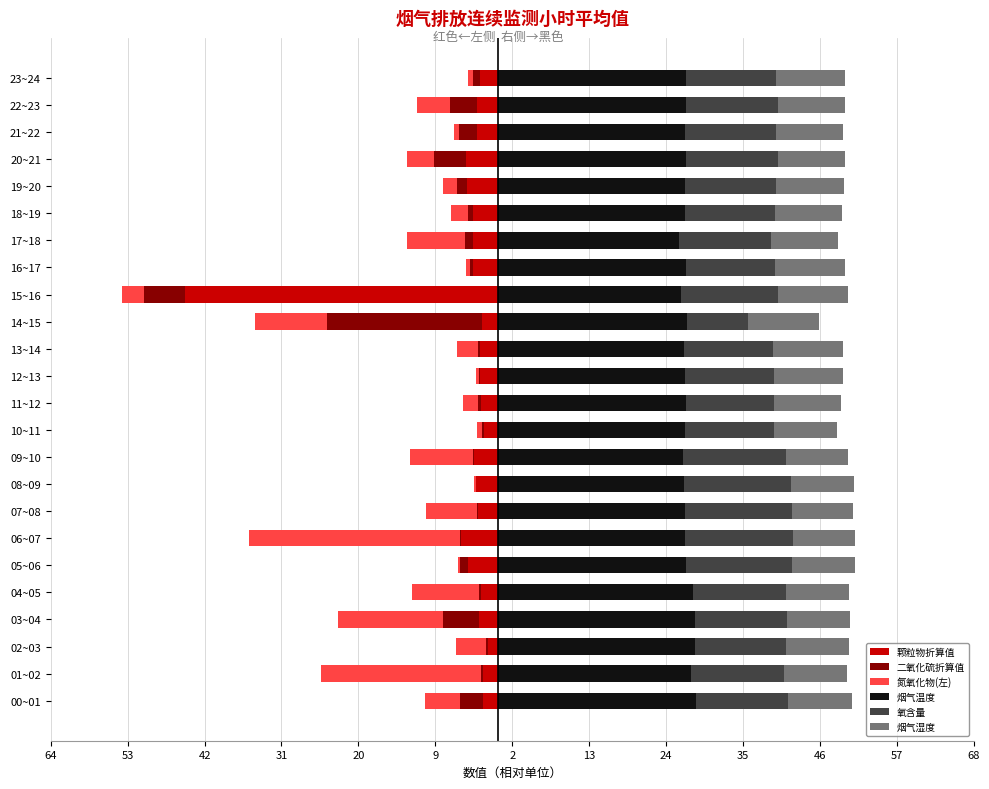

What is the lowest value of the 颗粒物折算值 series?

-44.7